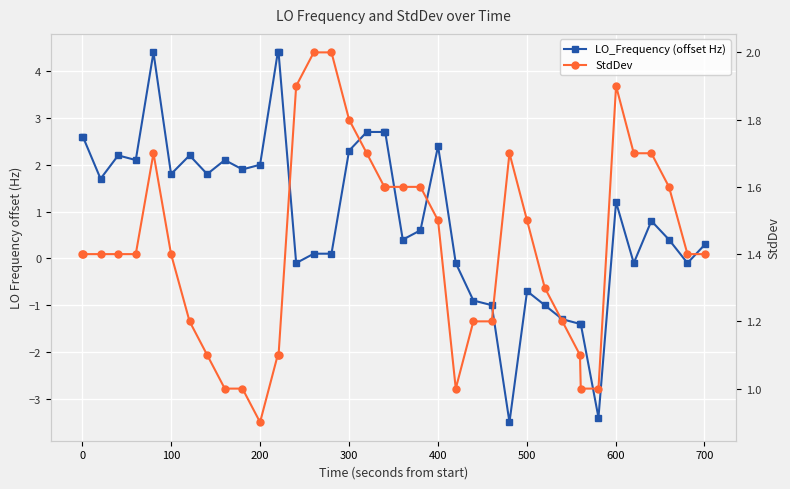

Does the chart display data point markers on the line(s)?

Yes